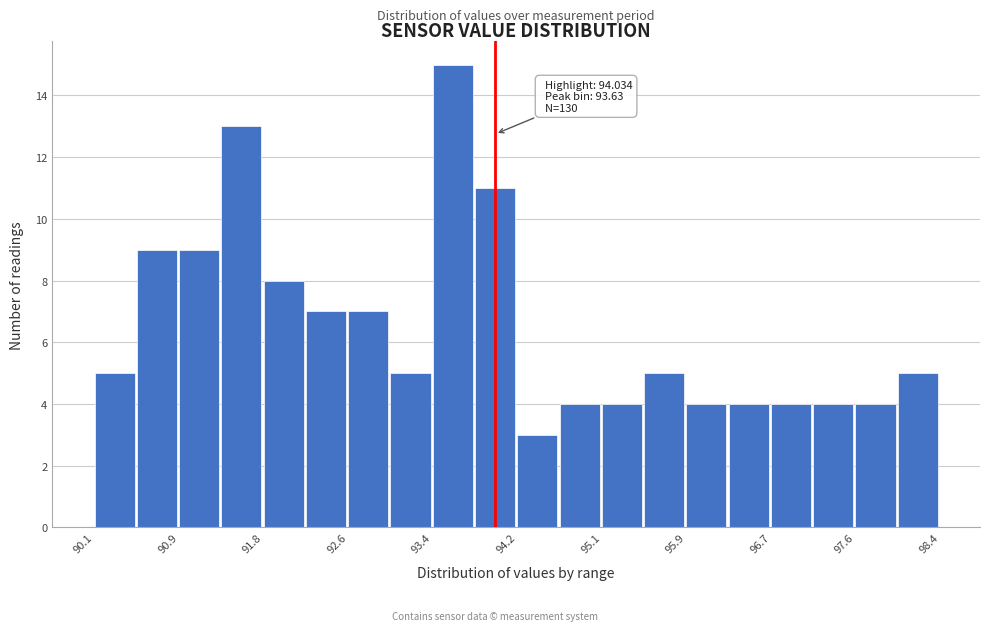

Which range on the x-axis has the tallest bar?

93.4 to 93.8